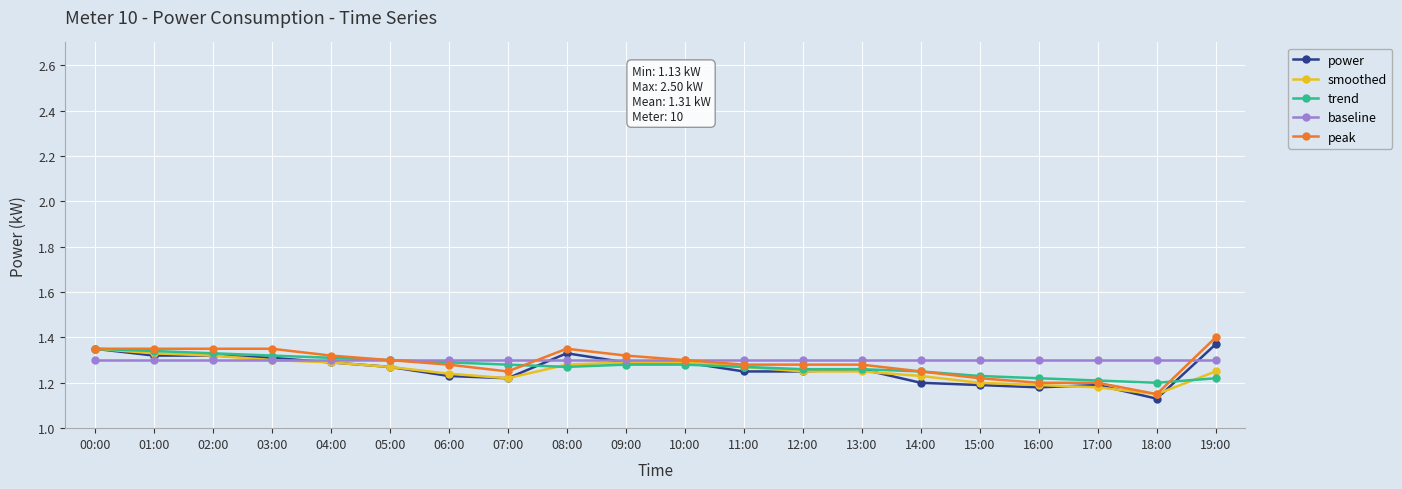

Count the peak values in the range 1 to 2.

20